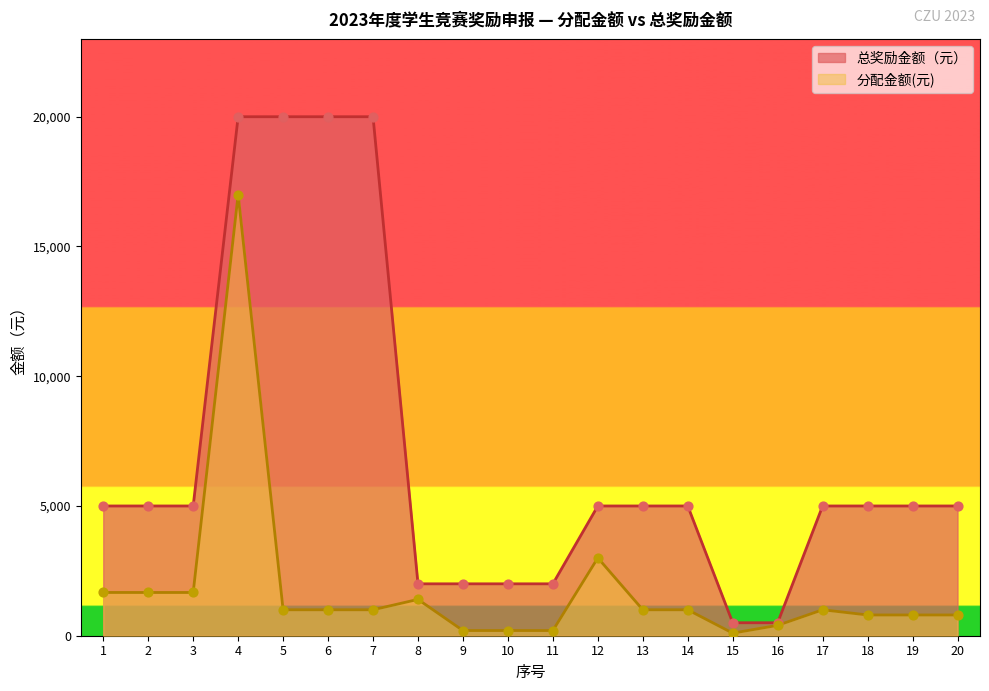

Which series contains the lowest Y value?

分配金额(元)